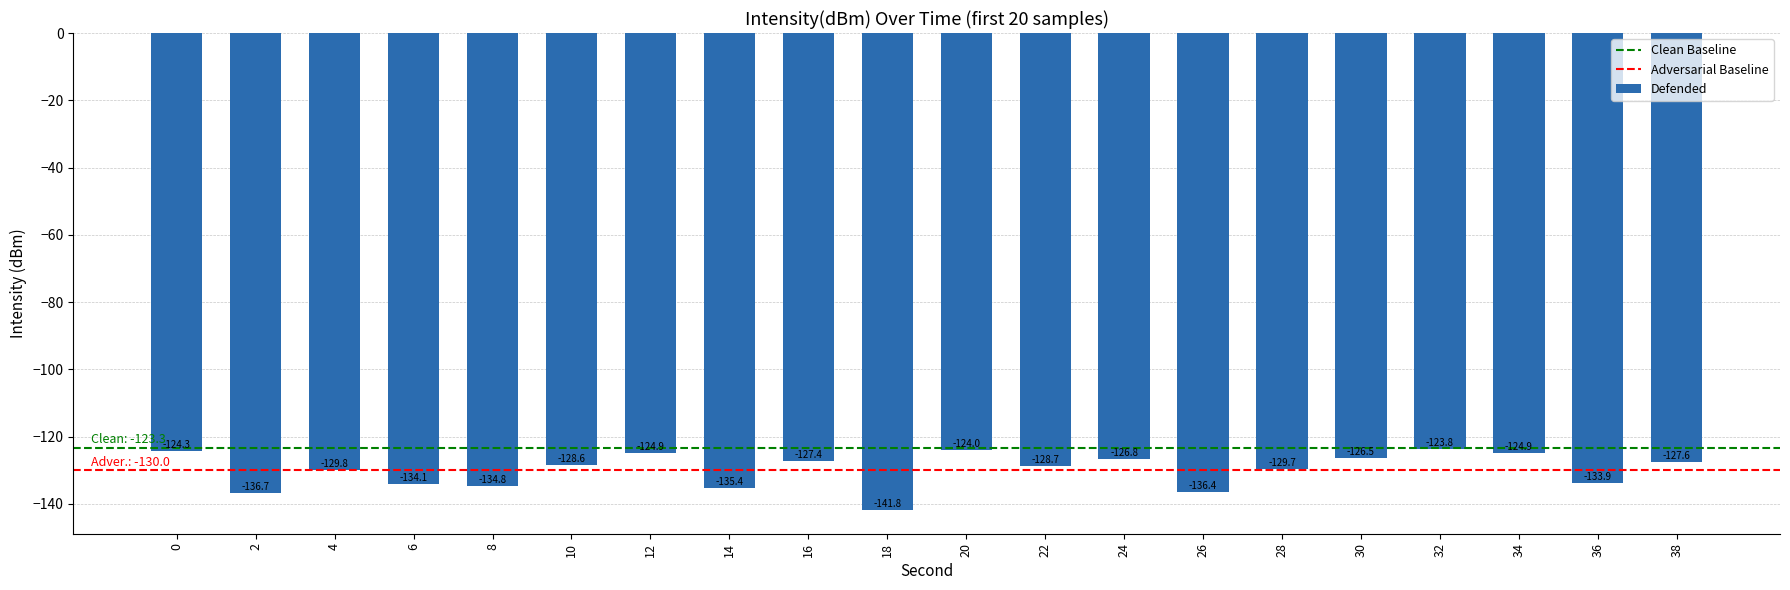

What is the minimum value shown in the chart?

-141.8